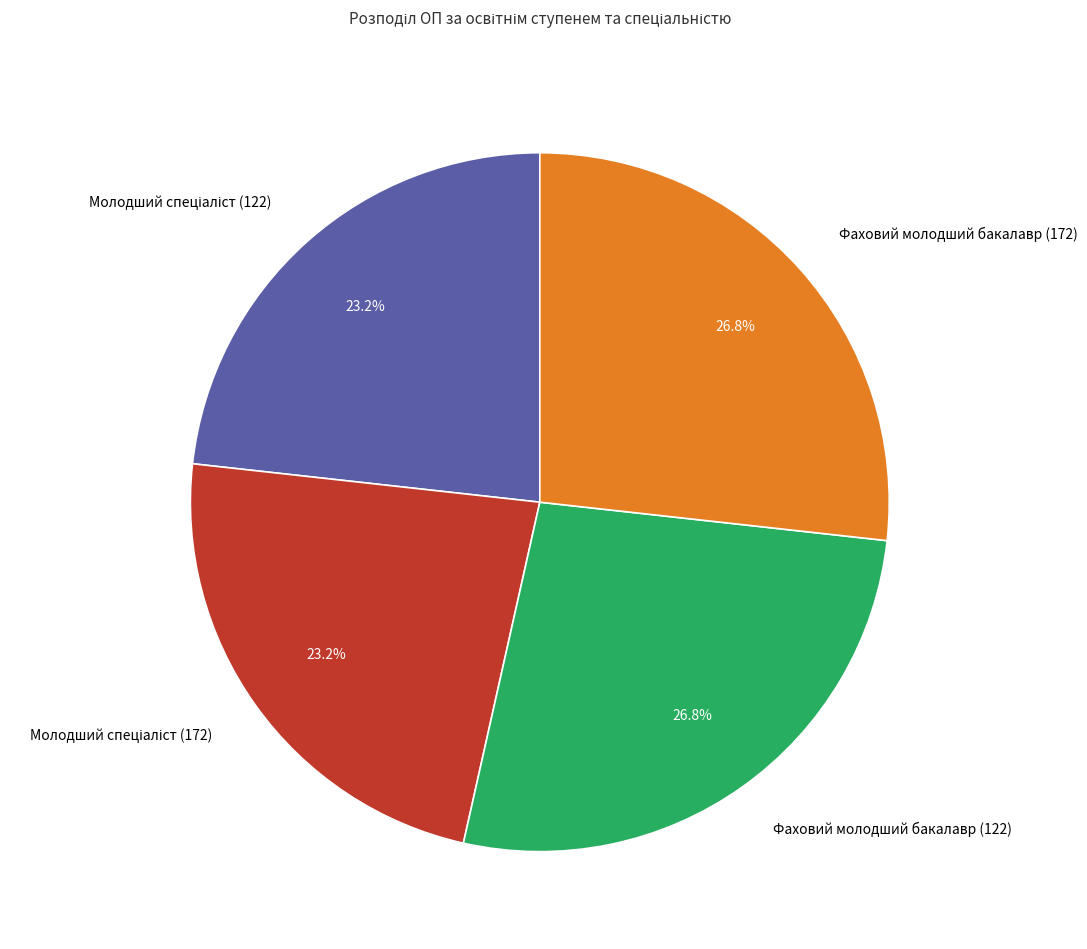

What is the ratio of the value at Фаховий молодший бакалавр (122) to the value at Фаховий молодший бакалавр (172)?

1.0